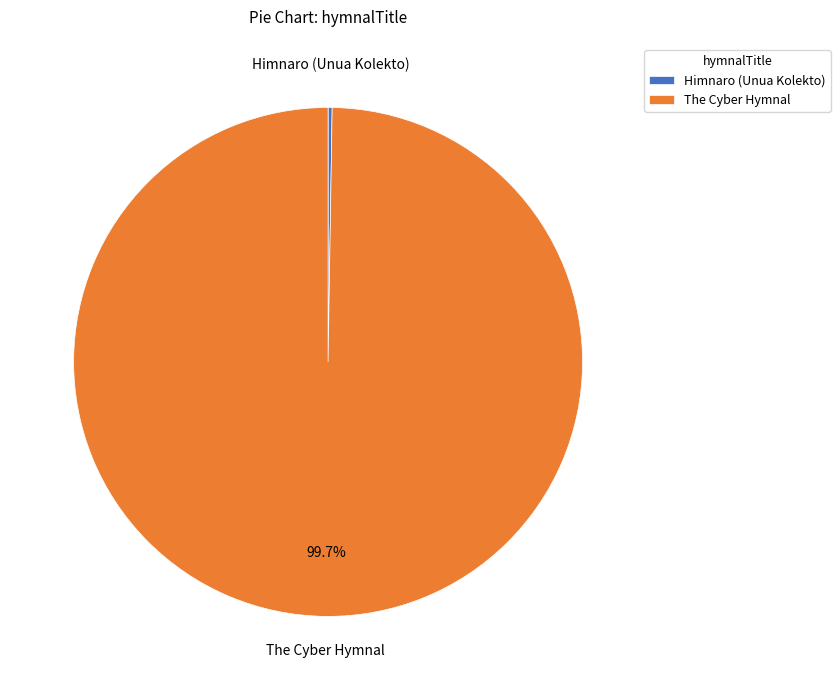

How much of the chart is everything except The Cyber Hymnal?

0.3%